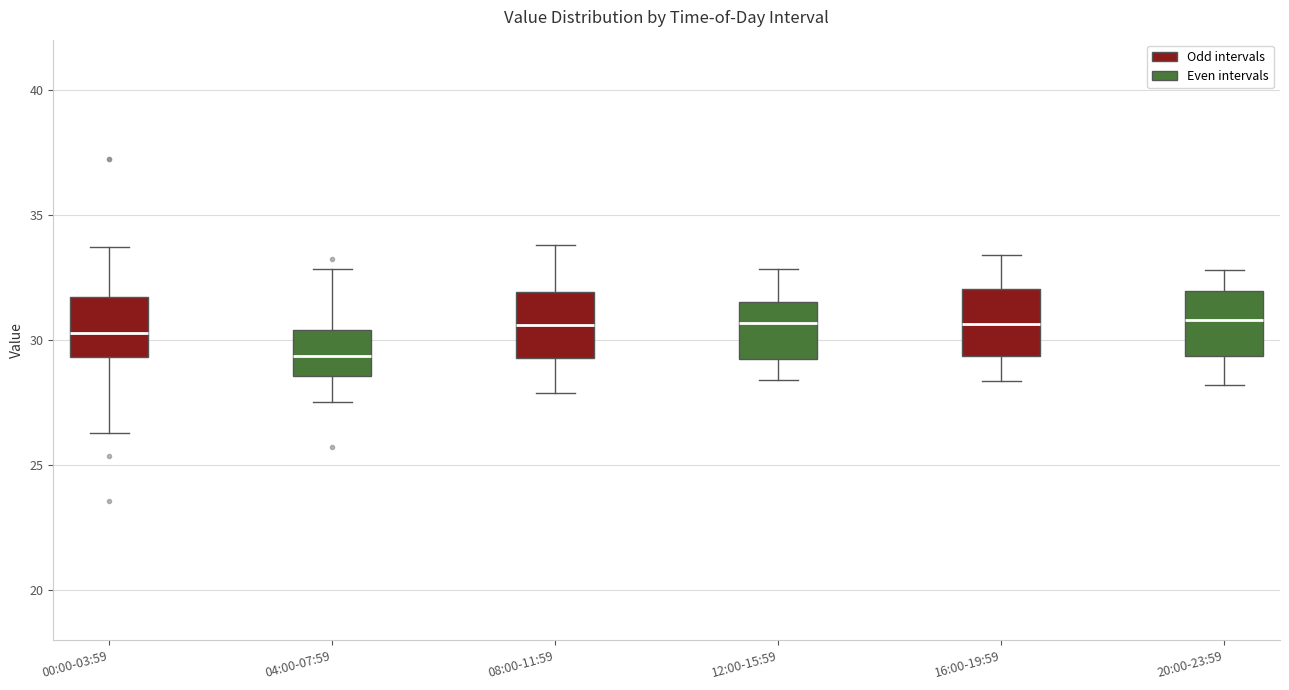

Where is the upper edge of the box for 04:00-07:59 on the y-axis? The values are not printed on the chart, so give them approximately, as read against the axis.

30.5